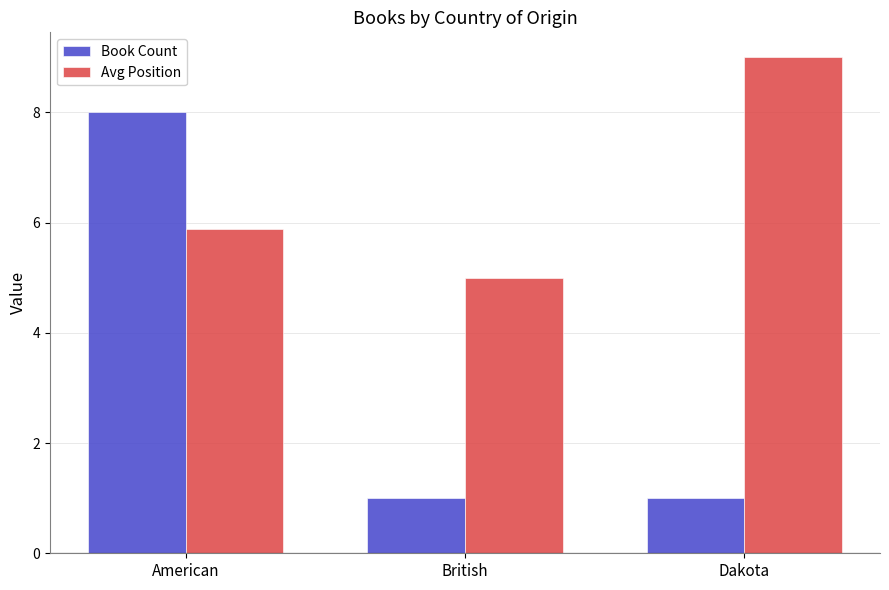

Which series changed the most between American and British?

Book Count